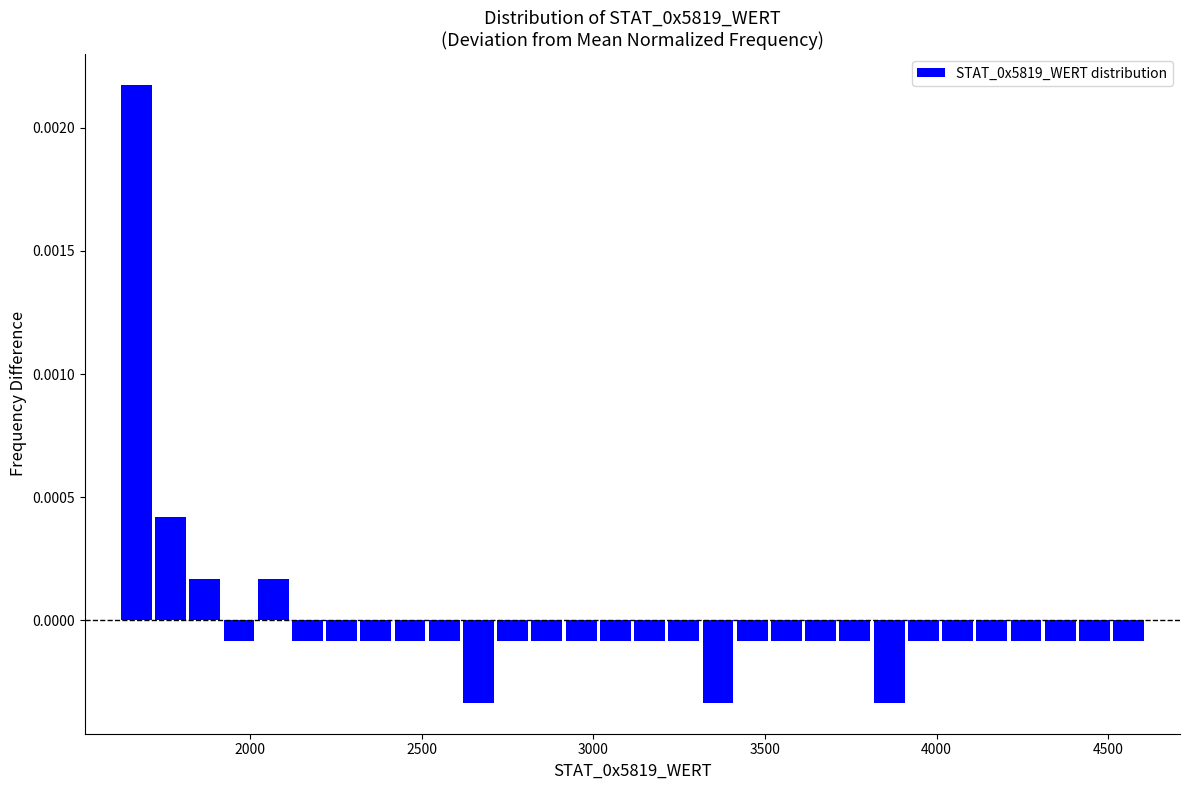

Read against the x-axis, roughly where is the centre of the tallest bar?

1650